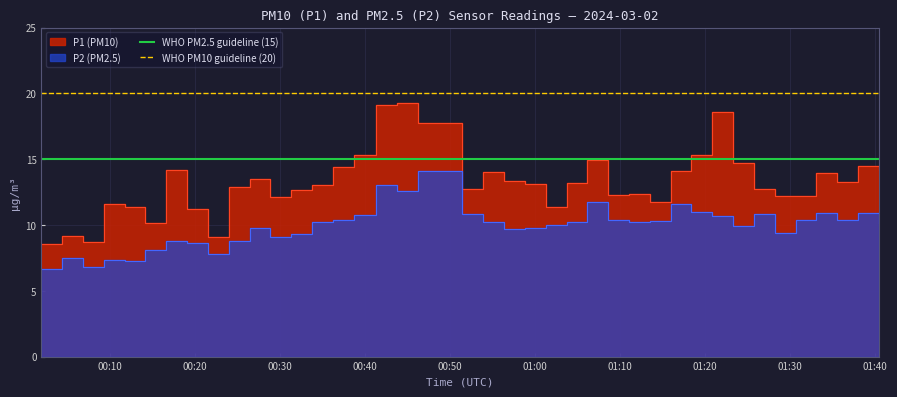

True or false: WHO PM2.5 guideline (15) has a value of 24 at 00:20.

False